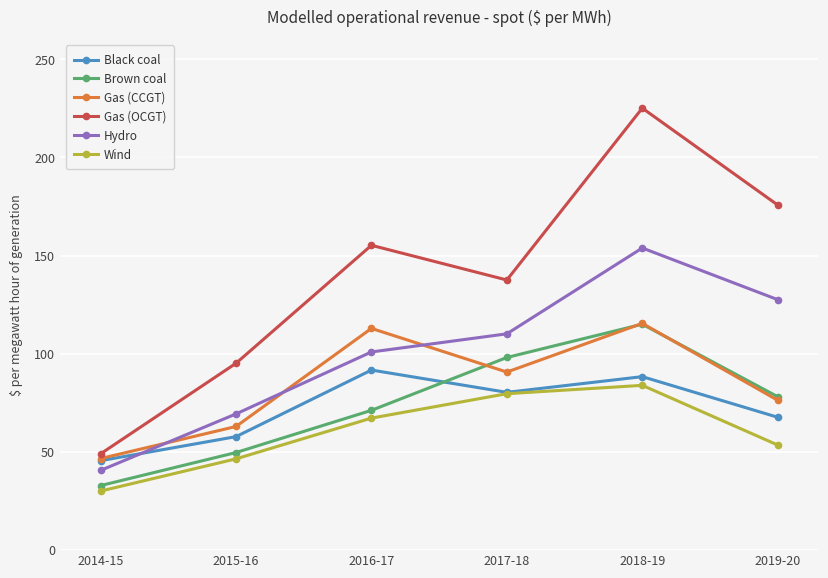

True or false: Gas (CCGT) and Wind cross at least once.

False